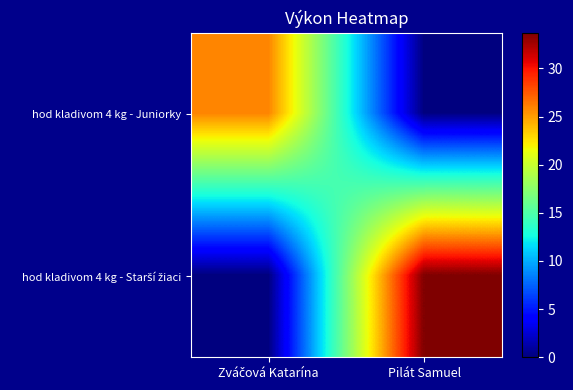

At how many categories does at least one series exceed 7?

2